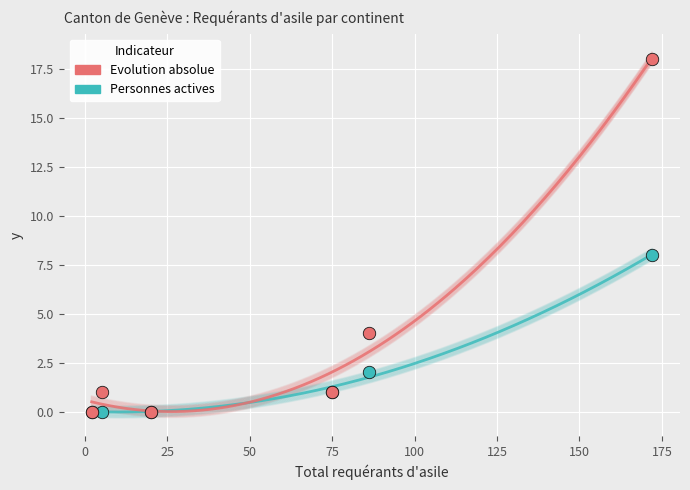

Across all series, what Y value is closest to 9?

8